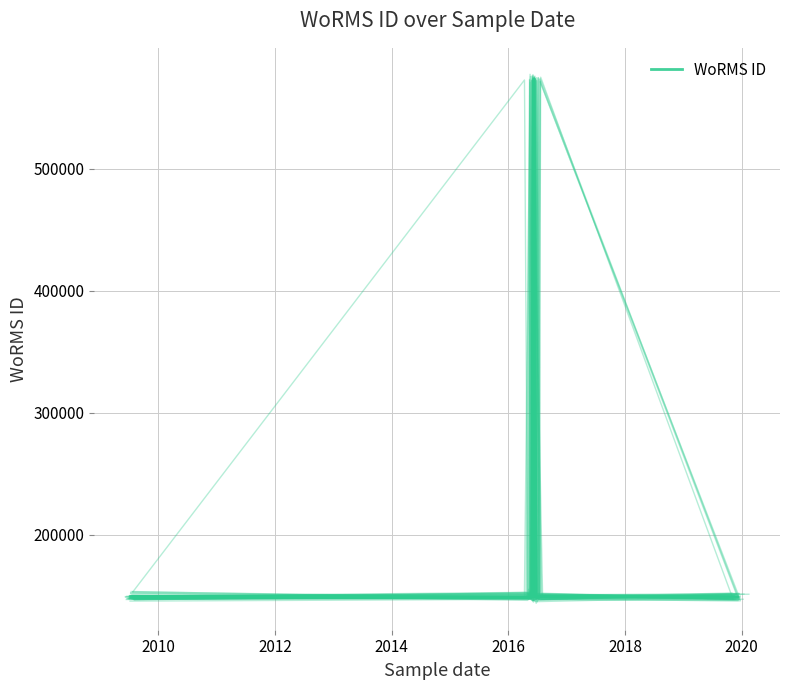

What is the ratio of the value at 2016 to the value at 2020?

1.0